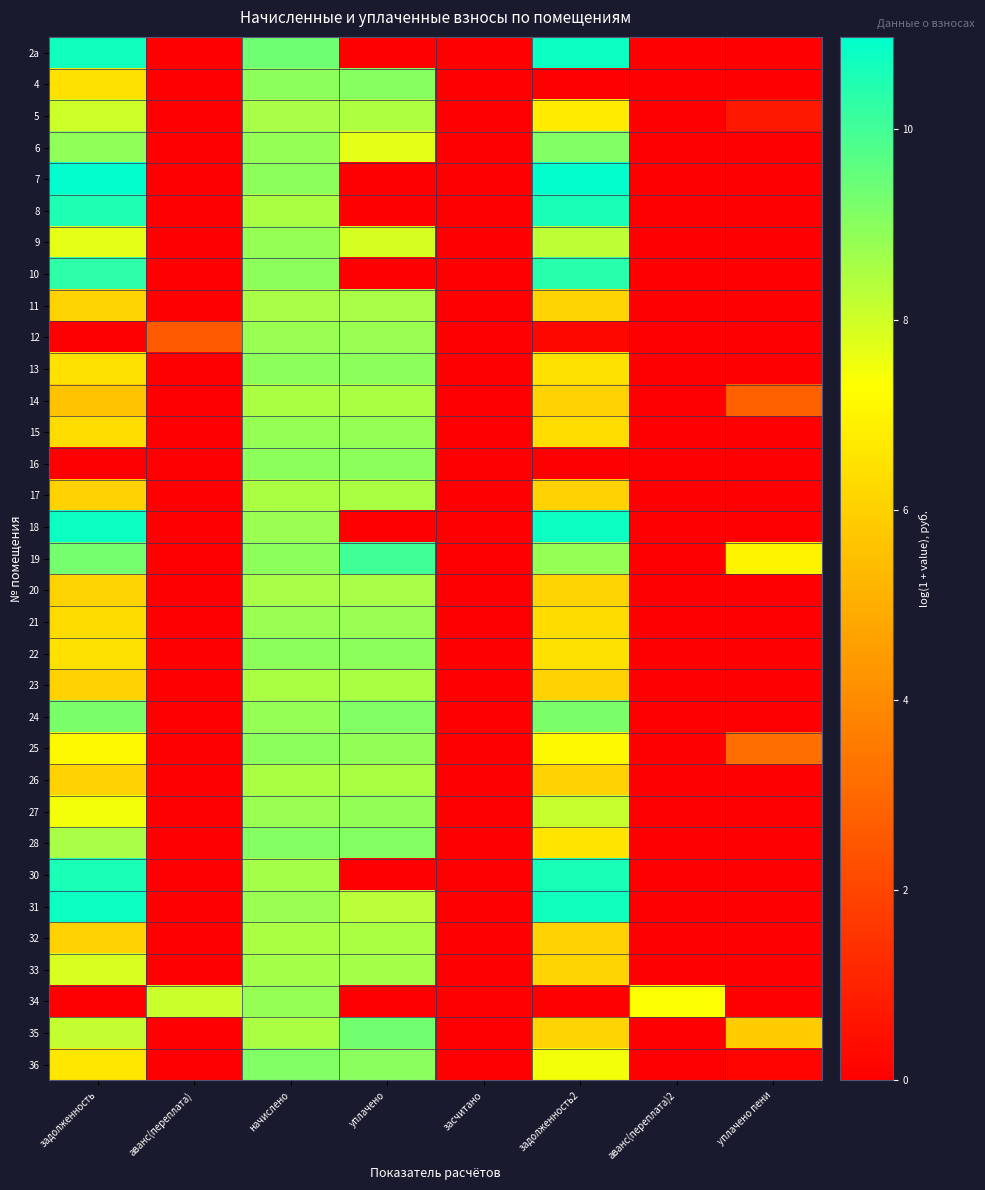

At which category does the chart reach its minimum across all series?

аванс(переплата)